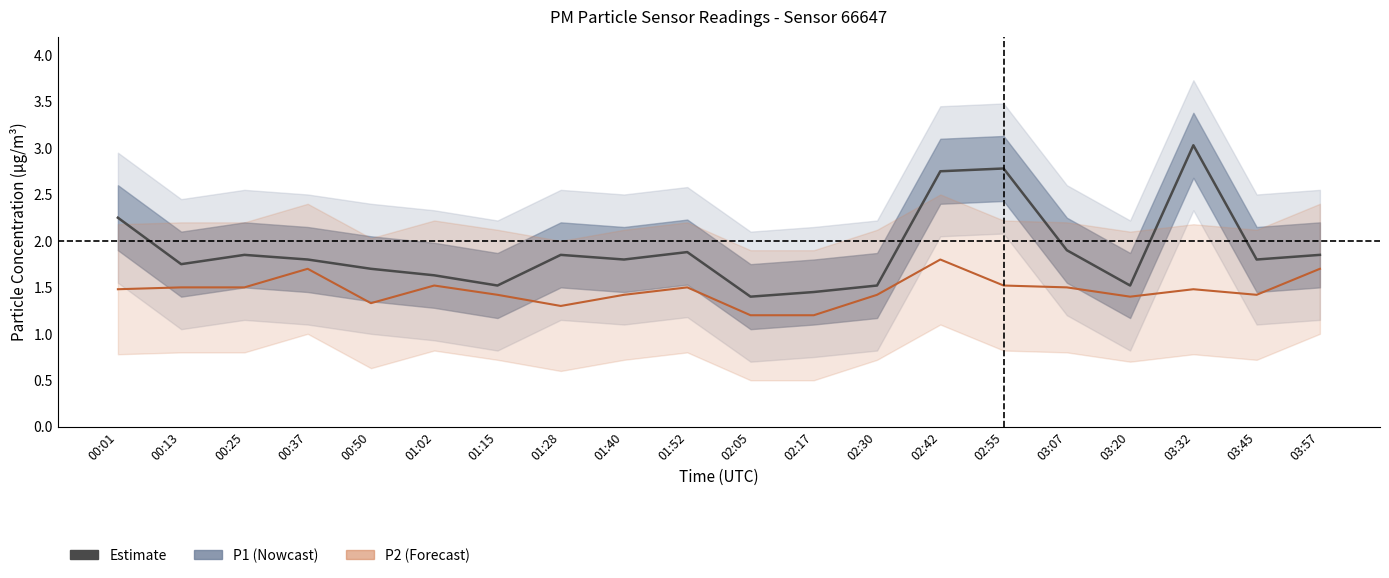

Which has a higher value, 03:20 or 01:40?

01:40